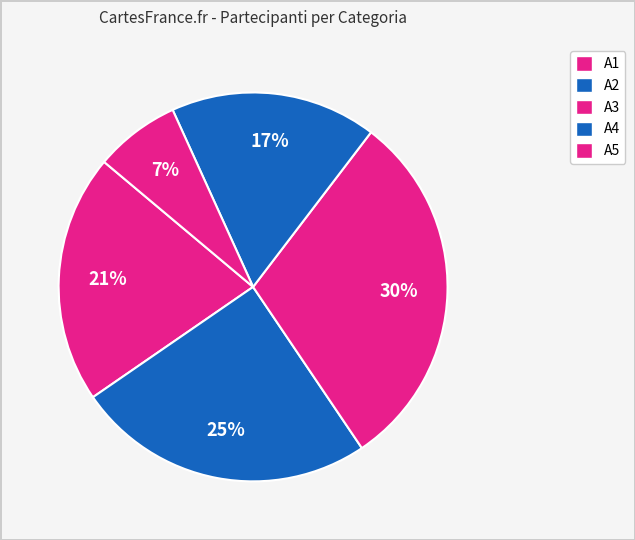

What is the largest slice in the pie chart?

A3